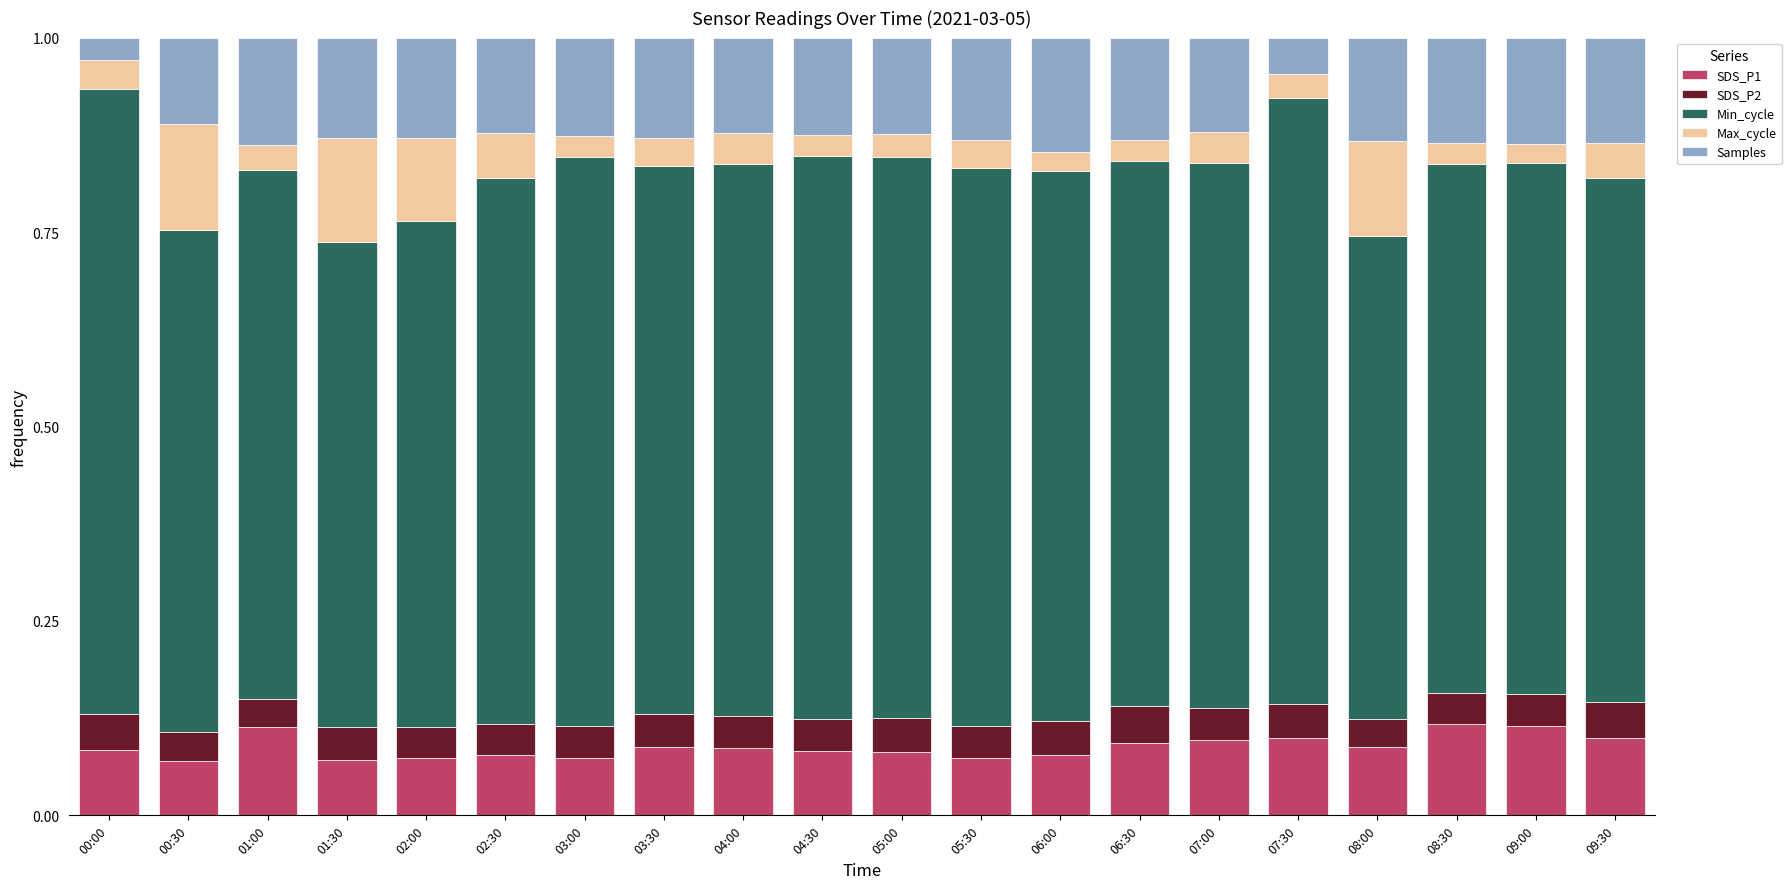

What are all the series names shown in the legend?

SDS_P1, SDS_P2, Min_cycle, Max_cycle, Samples